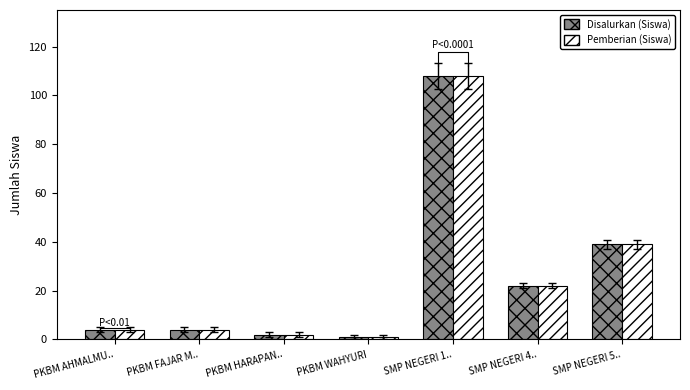

What is the difference between the maximum and minimum values in the Disalurkan (Siswa) series?

107